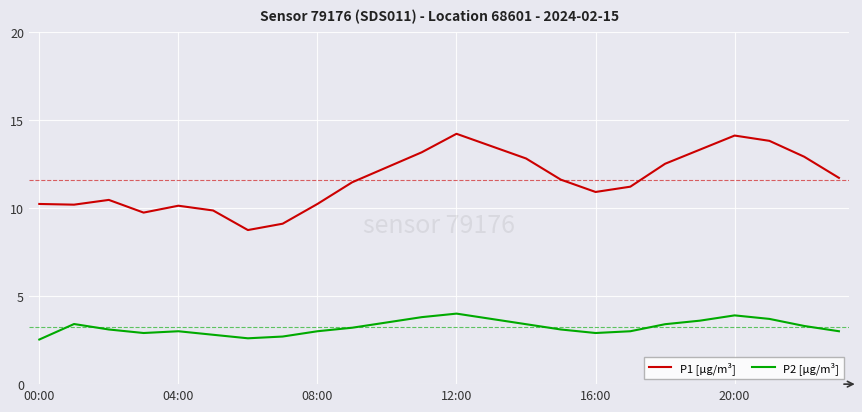

What is the difference between the second highest and second lowest values in the P2 [µg/m³] series?

1.3